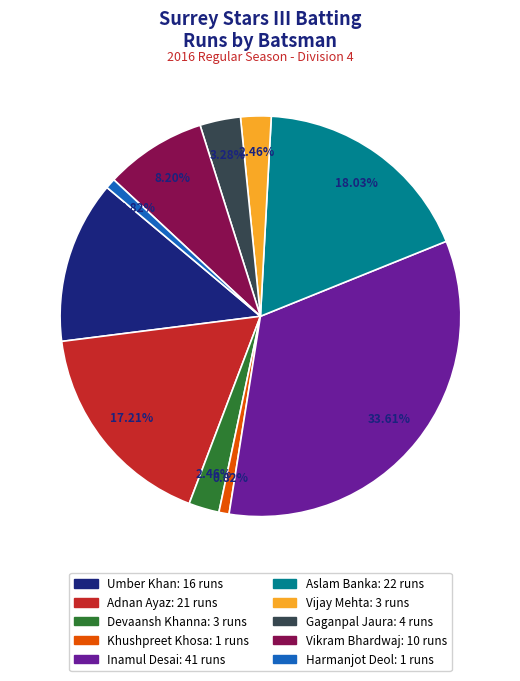

Is there a majority slice in this chart?

No